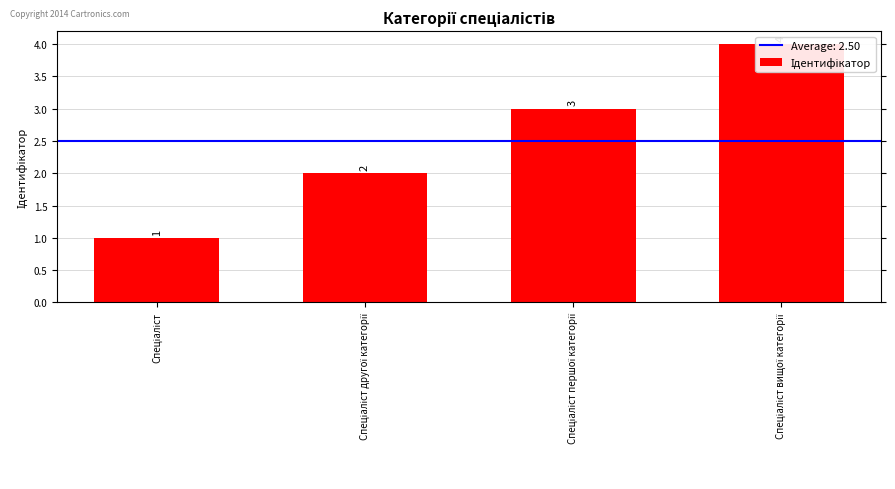

Is it true that the value at Спеціаліст is 1?

True